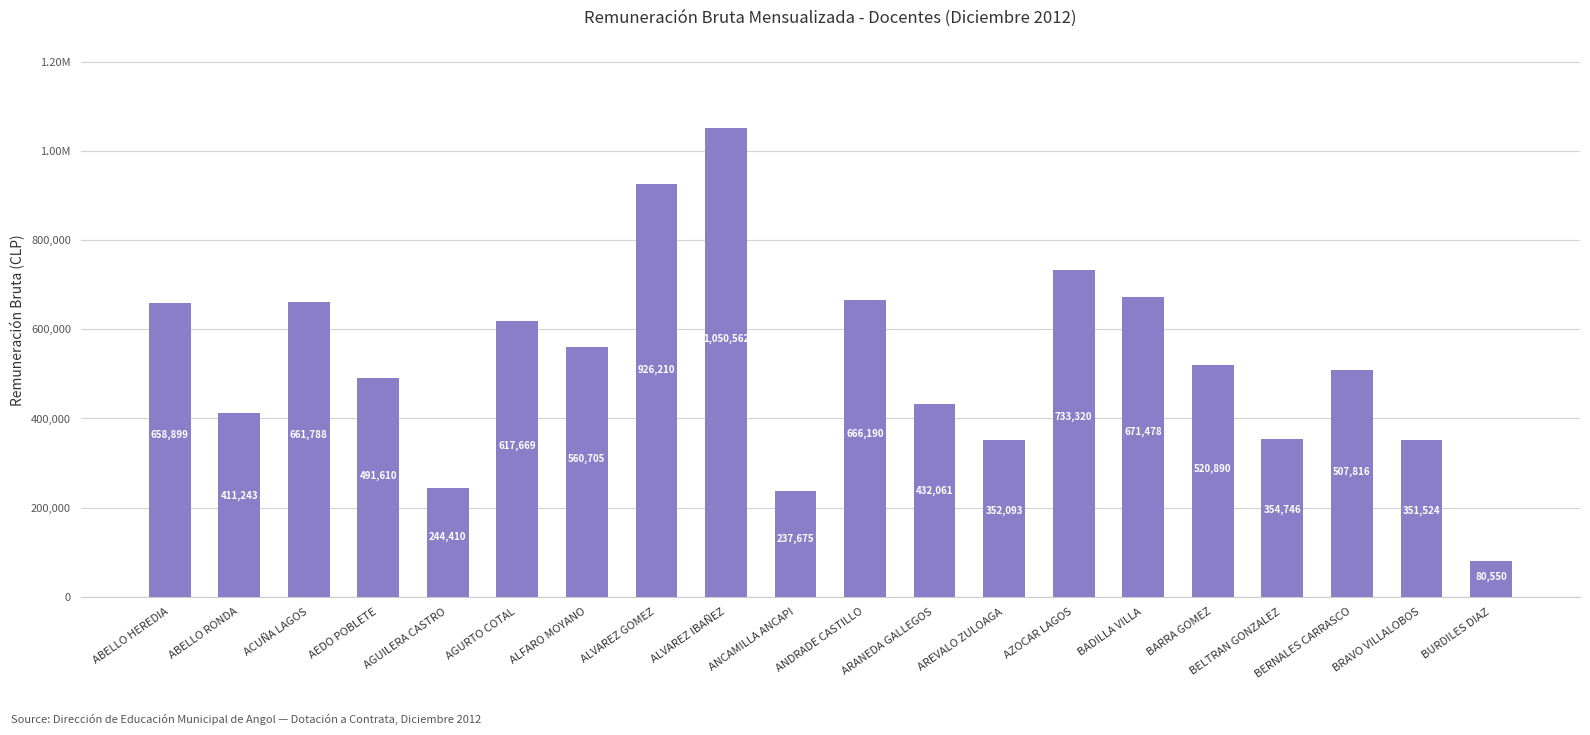

At which label is the value closest to 565556?

ALFARO MOYANO